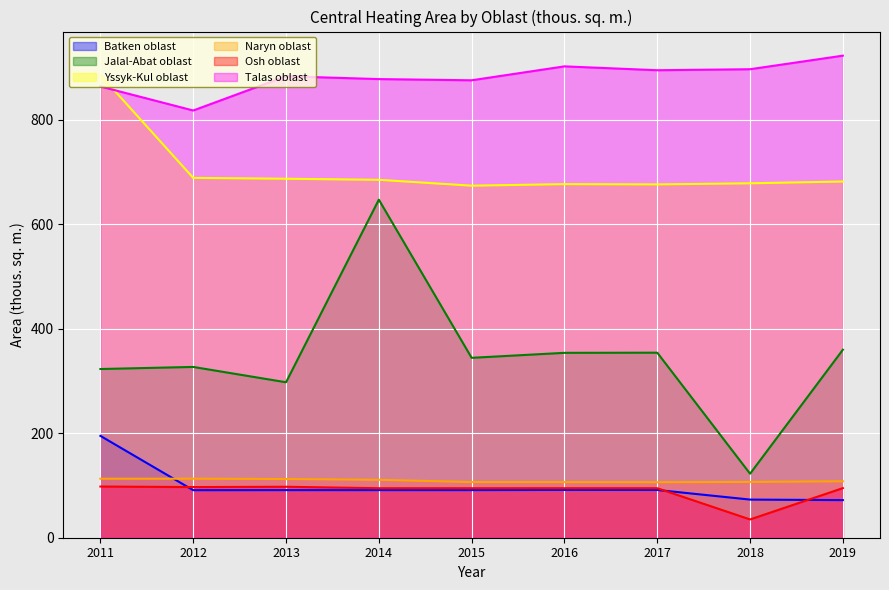

What is the sum of all Jalal-Abat oblast values?

3130.2